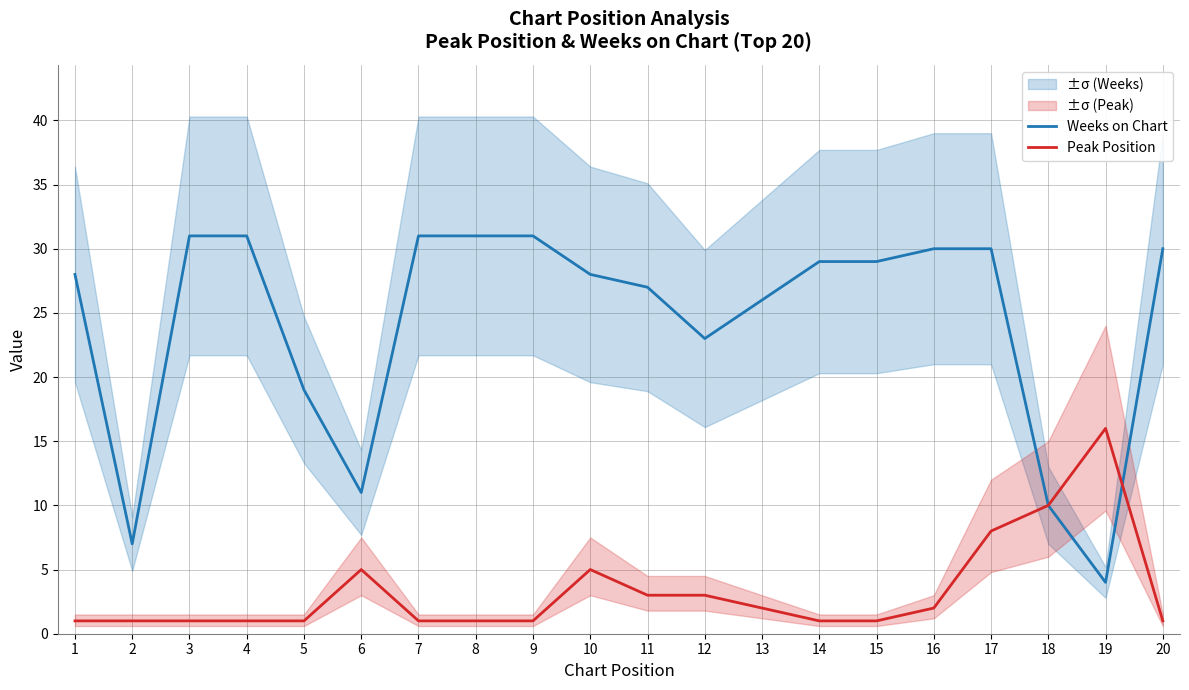

Rank the series by their average value, from highest to lowest.

Weeks on Chart, Peak Position